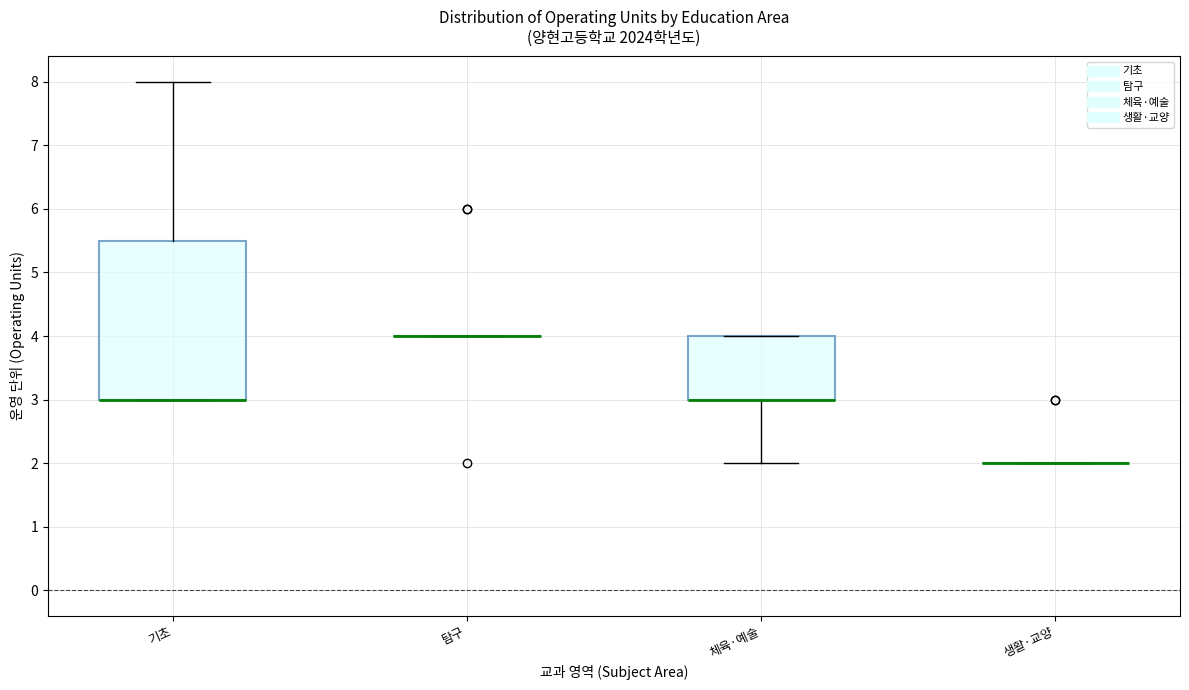

Reading left to right, read every box against the y-axis: the position of its median line, the range the box covers, and the ends of its whiskers. The values are not printed on the chart, so give them approximately, as read against the axis.

기초: median 3.0 (drawn on the box's lower edge), box 3.0 to 5.5, whiskers 3.0 to 8.0
탐구: box collapsed to a line at 4.0, whiskers 4.0 to 4.0
체육·예술: median 3.0 (drawn on the box's lower edge), box 3.0 to 4.0, whiskers 2.0 to 4.0
생활·교양: box collapsed to a line at 2.0, whiskers 2.0 to 2.0